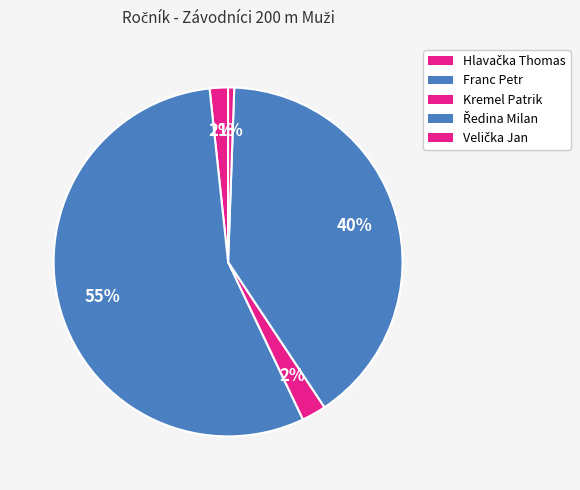

Which slice represents more than half of the pie?

Franc Petr